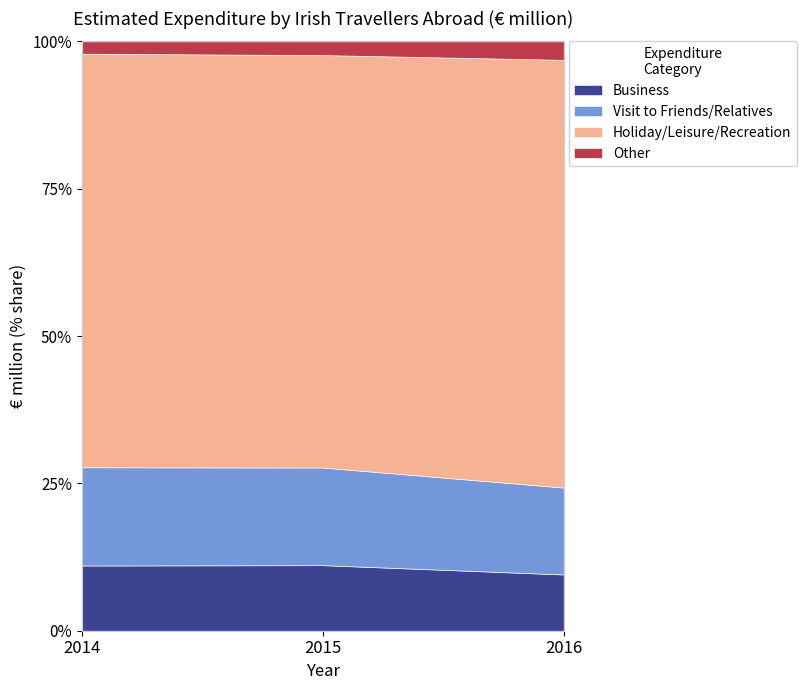

How many values in the Holiday/Leisure/Recreation series exceed 4089?

1